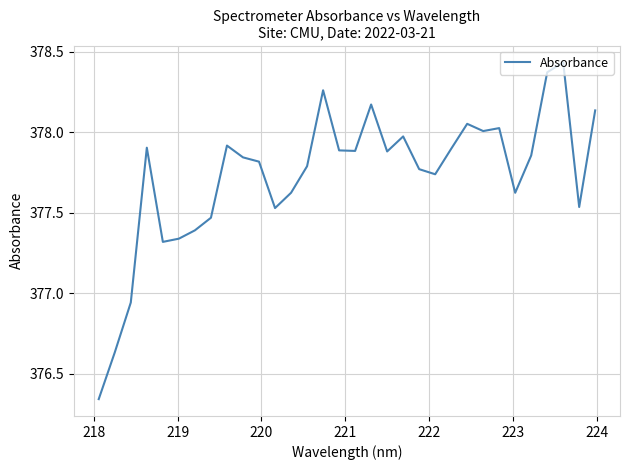

What is the difference between the maximum and minimum values?

2.1